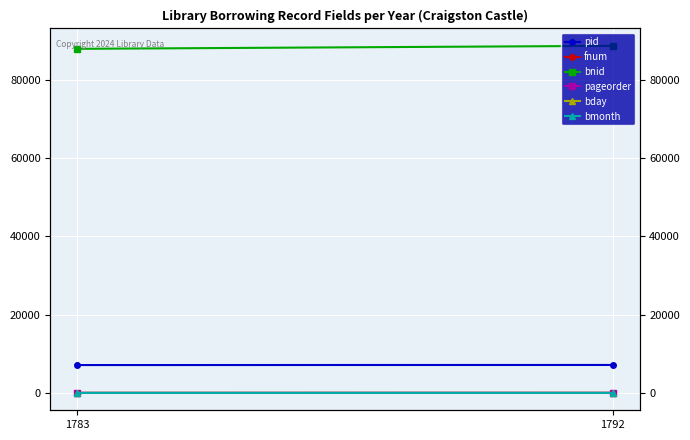

The pid series shows 9427 at 1783. True or false?

False